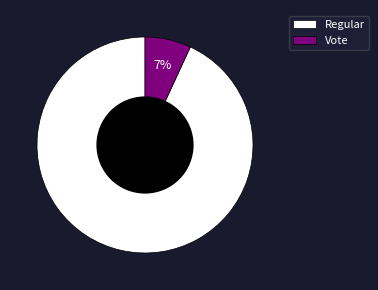

Which slice is the largest?

Regular